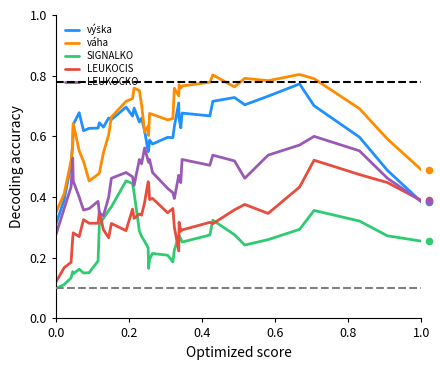

Which series reaches the minimum Y coordinate?

SIGNALKO